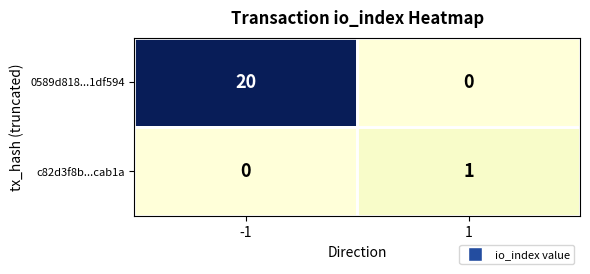

At how many categories does at least one series exceed 15?

1